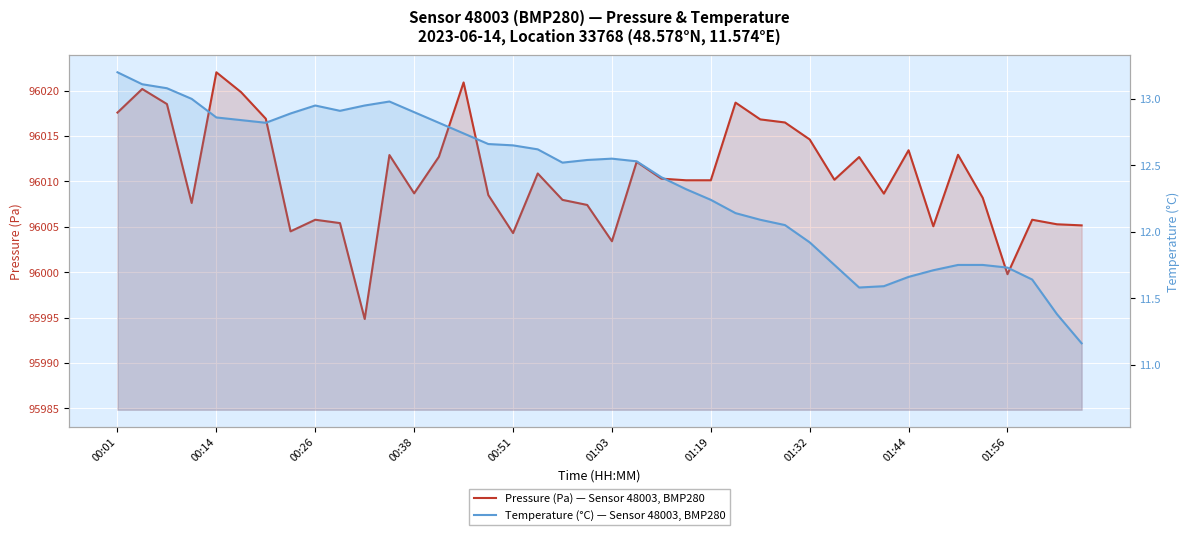

Reading right to left, extract all data points from this chart.

Pressure (Pa) — Sensor 48003, BMP280: 96005.2	96005.3	96005.8	95999.8	96008.2	96012.9	96005.1	96013.4	96008.7	96012.7	96010.2	96014.6	96016.5	96016.8	96018.7	96010.1	96010.1	96010.3	96012.2	96003.4	96007.4	96008.0	96010.9	96004.3	96008.5	96020.9	96012.7	96008.7	96012.9	95994.8	96005.4	96005.8	96004.5	96016.9	96019.8	96022.0	96007.6	96018.5	96020.2	96017.6
Temperature (°C) — Sensor 48003, BMP280: 11.2	11.4	11.6	11.7	11.8	11.8	11.7	11.7	11.6	11.6	11.8	11.9	12.1	12.1	12.1	12.2	12.3	12.4	12.5	12.6	12.5	12.5	12.6	12.7	12.7	12.7	12.8	12.9	13.0	12.9	12.9	12.9	12.9	12.8	12.8	12.9	13.0	13.1	13.1	13.2